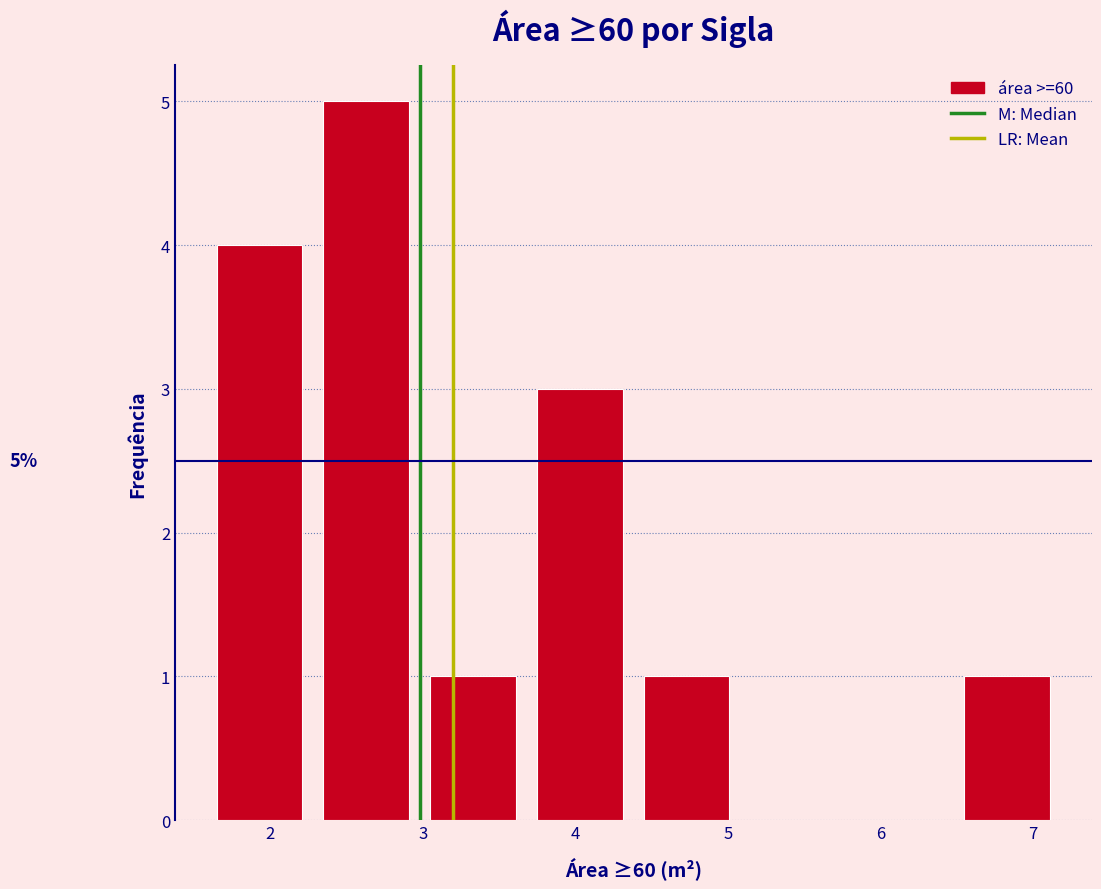

Which range on the x-axis has the tallest bar?

2.35 to 3.05